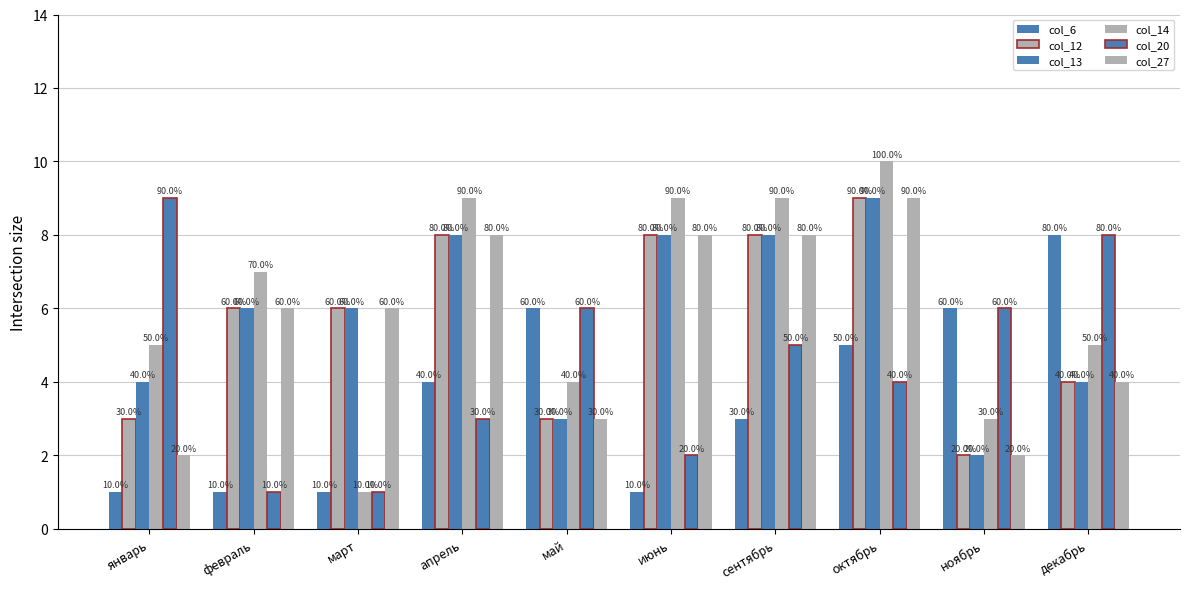

Between май and декабрь, which series saw the biggest shift?

col_6